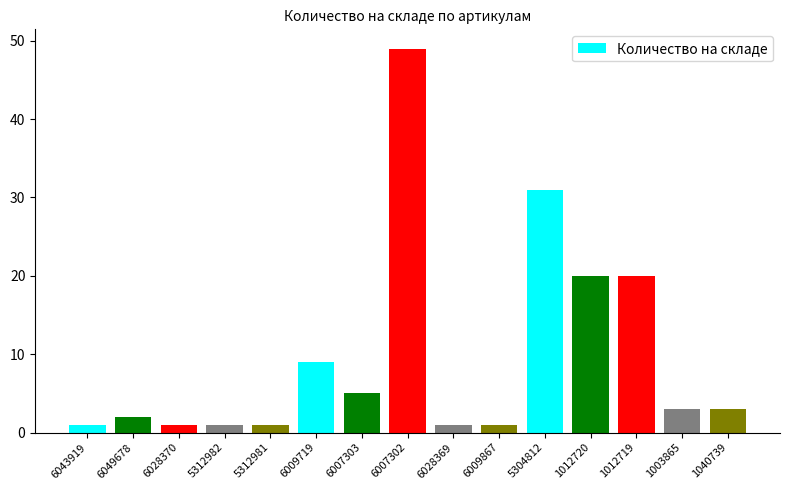

How many data points does each series have?

15